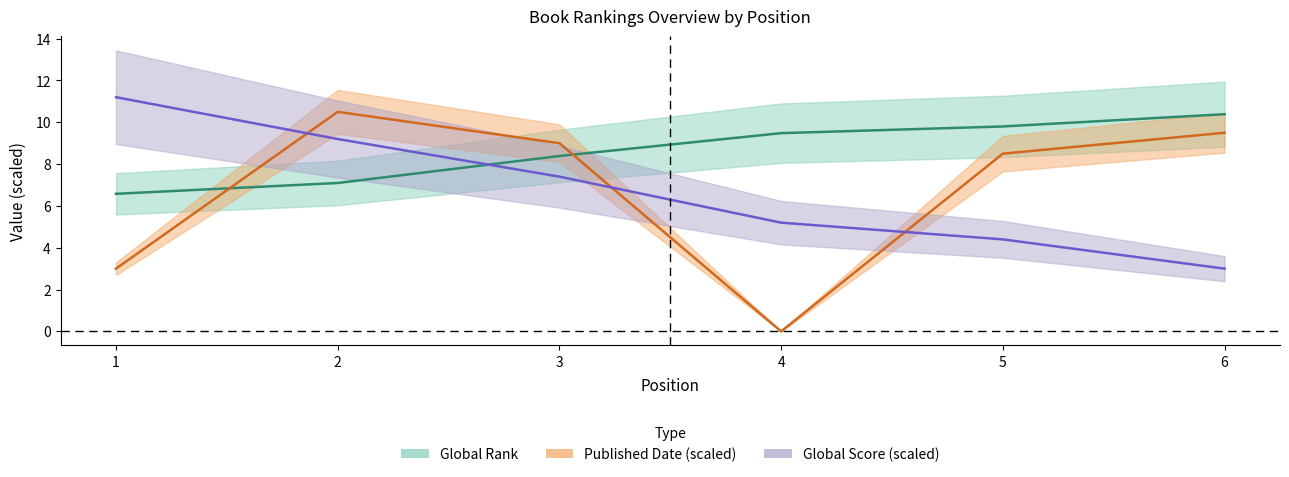

How many data points in Global Rank are above 9?

3